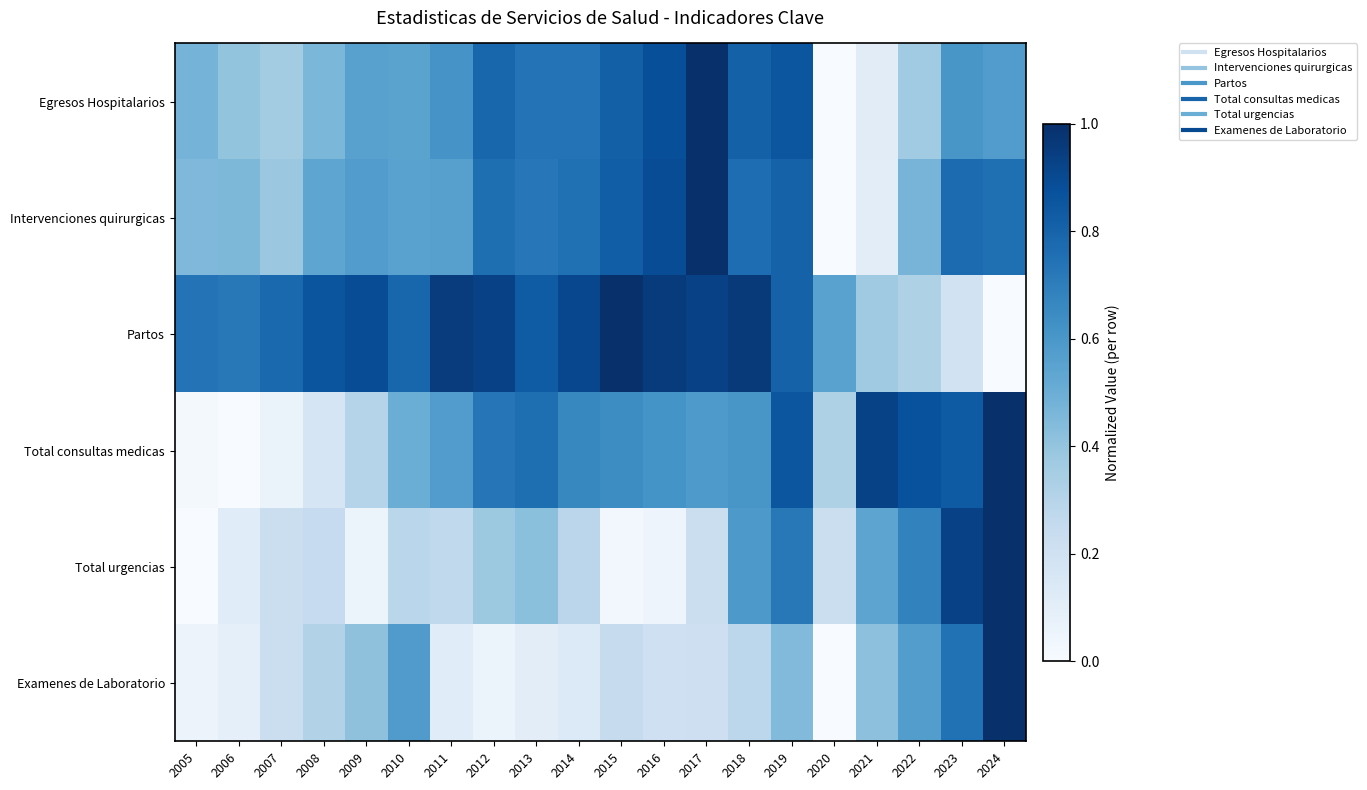

List the series in order of their peak value, lowest first.

Egresos Hospitalarios, Intervenciones quirurgicas, Partos, Total consultas medicas, Total urgencias, Examenes de Laboratorio